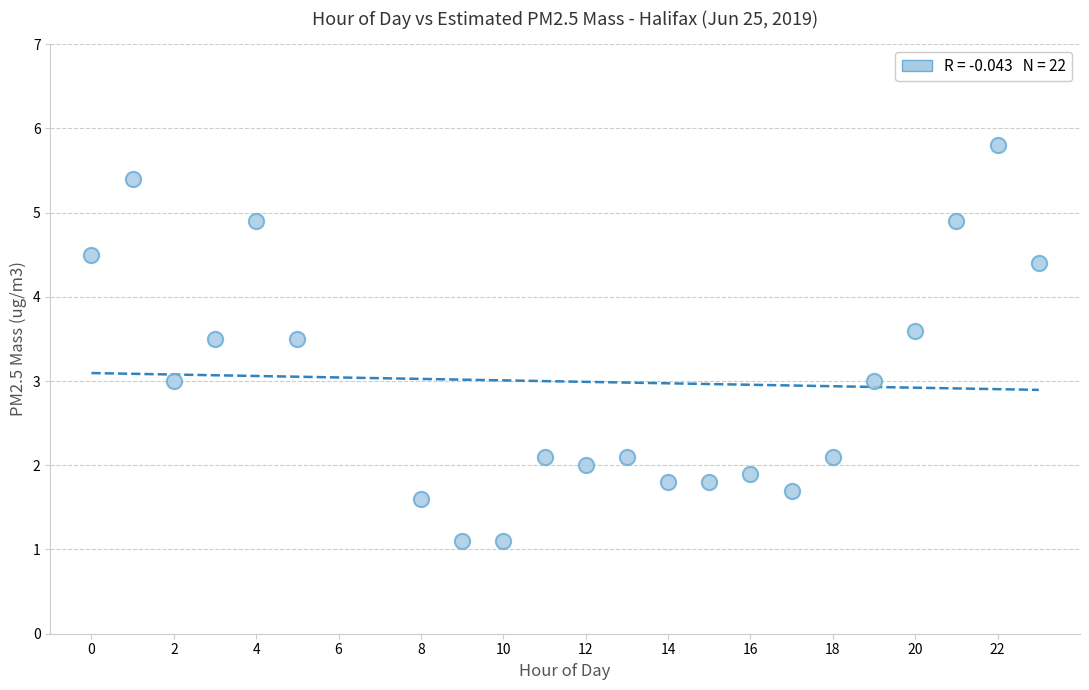

What is the range of X values (max minus min)?

23.0